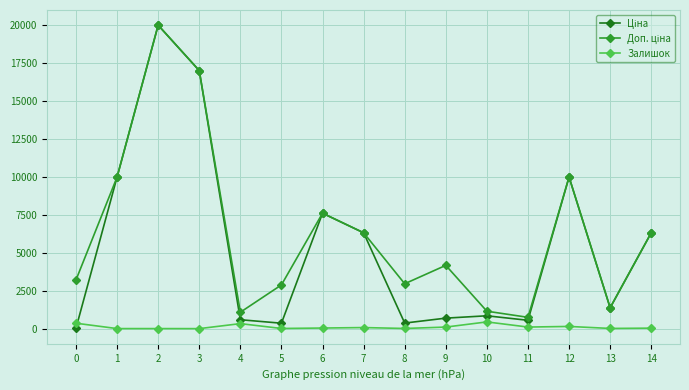

What is the greatest value displayed?

19964.2